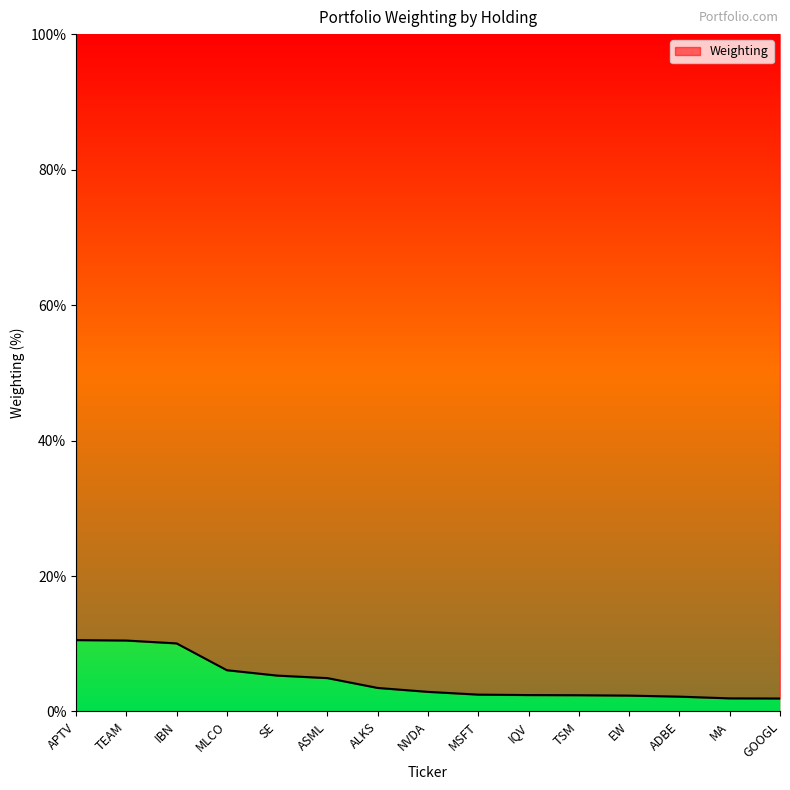

At which label does the data first exceed 2?

APTV